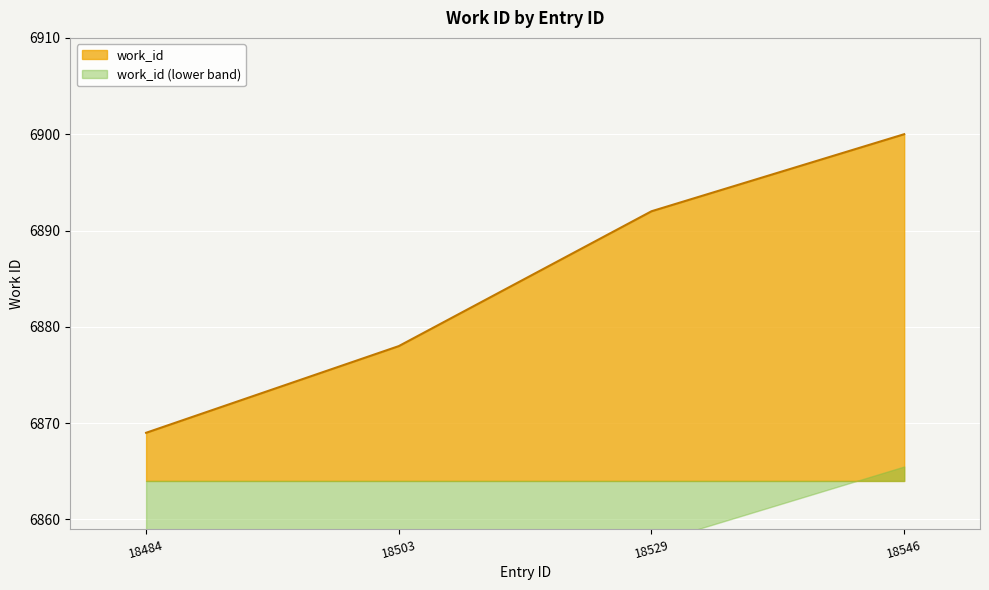

What is the value of the 3rd point from the left?

6892